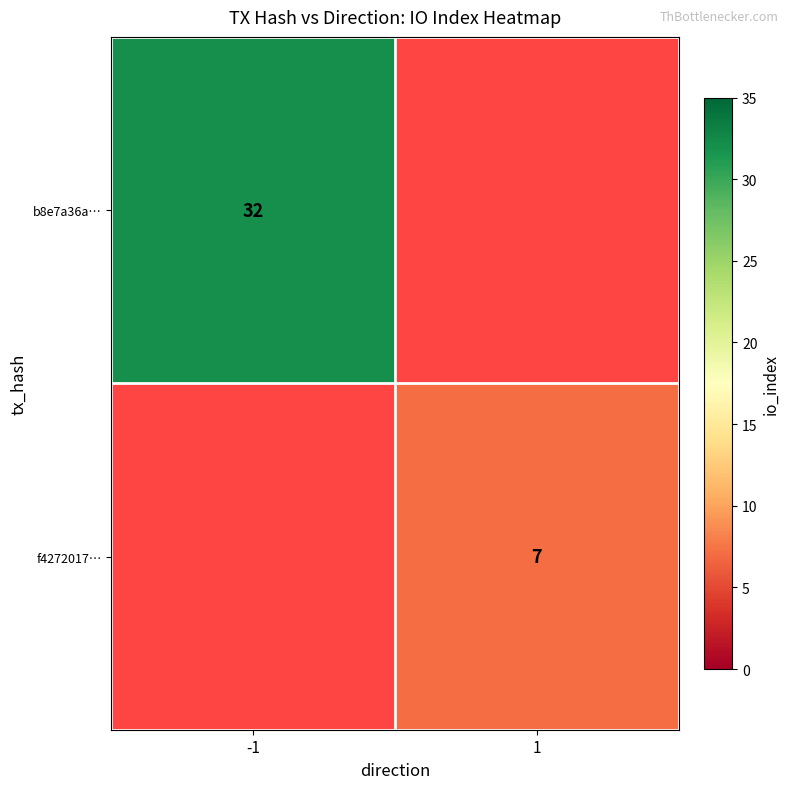

True or false: b8e7a36a… has a value of 44.3 at -1.

False